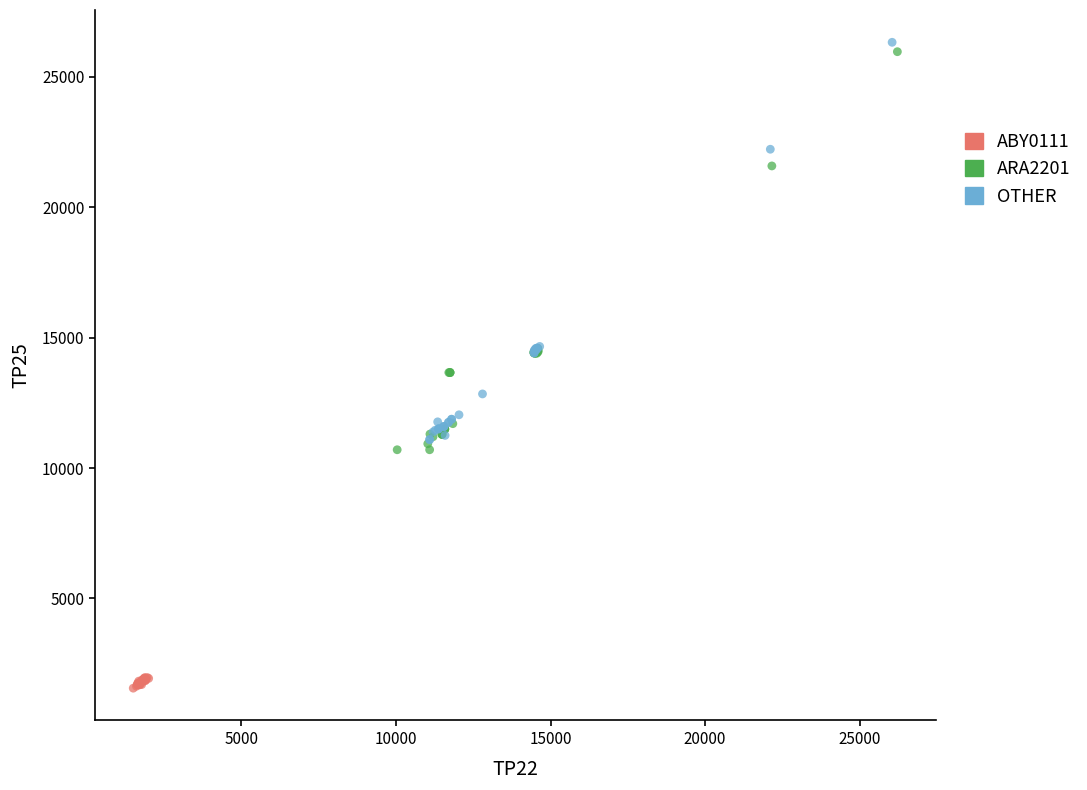

Which series contains the lowest Y value?

ABY0111